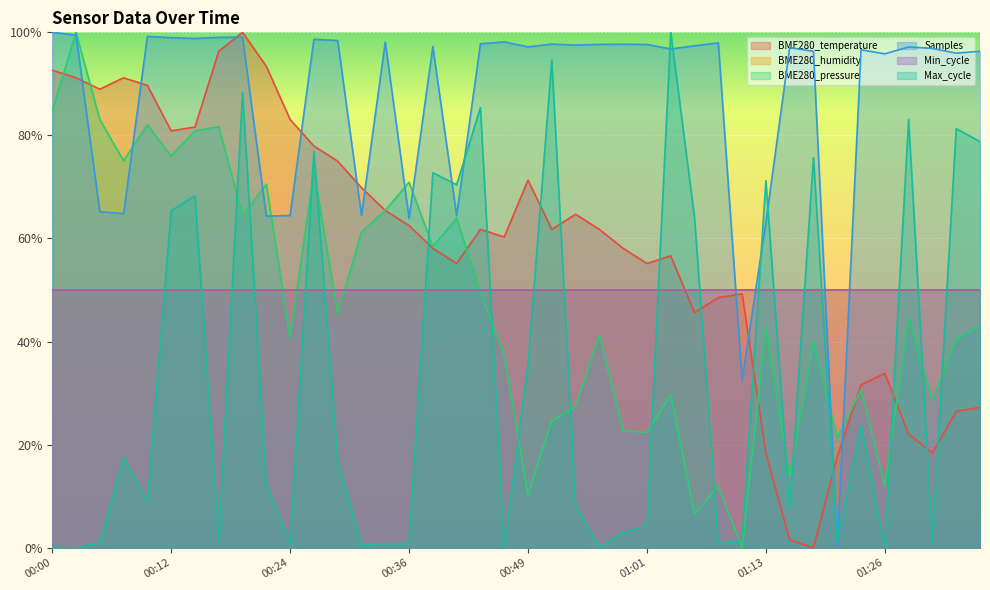

True or false: Samples has more than 0 points higher than both neighbors.

True